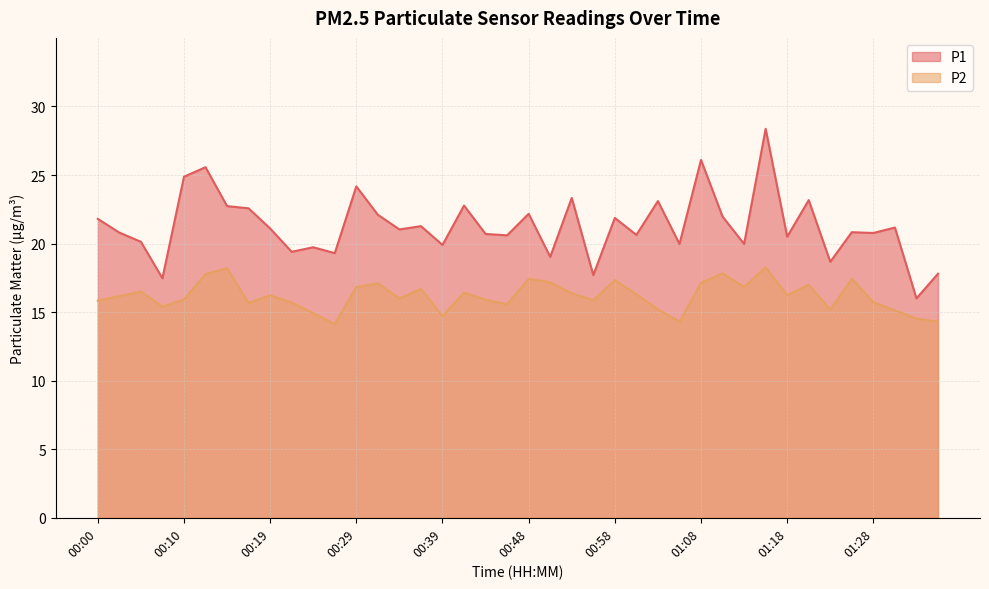

True or false: P2 and P1 cross at least once.

False